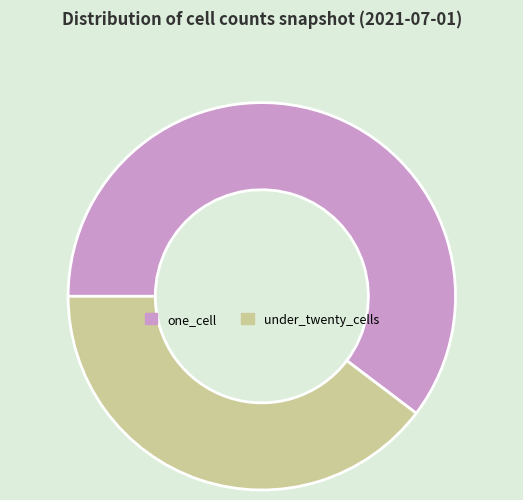

What is the ratio of the value at one_cell to the value at under_twenty_cells?

1.5